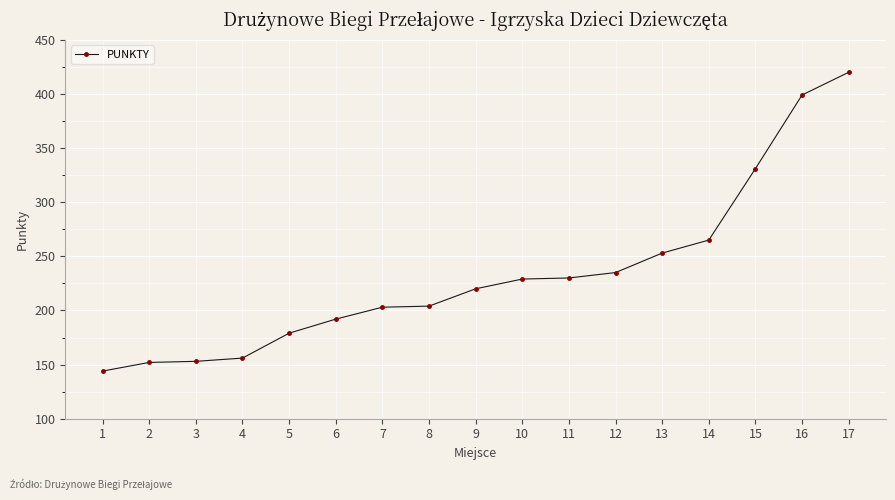

The value at 16 is 166. True or false?

False